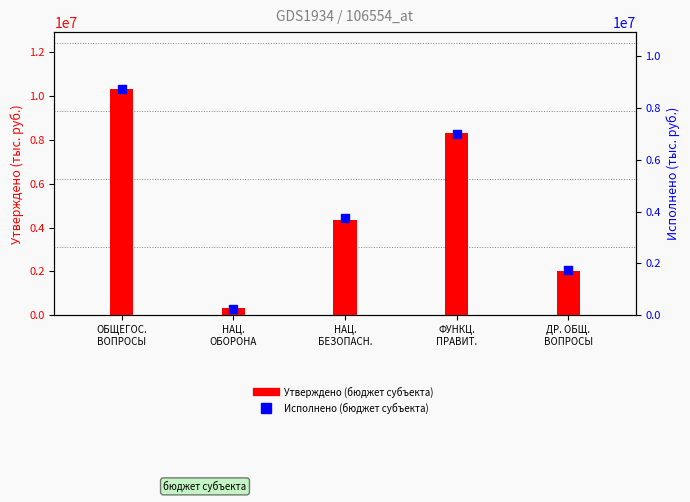

Is the value of Исполнено (бюджет субъекта) at ФУНКЦ.
ПРАВИТ. greater than the value of Утверждено (бюджет субъекта) at НАЦ.
БЕЗОПАСН.?

Yes